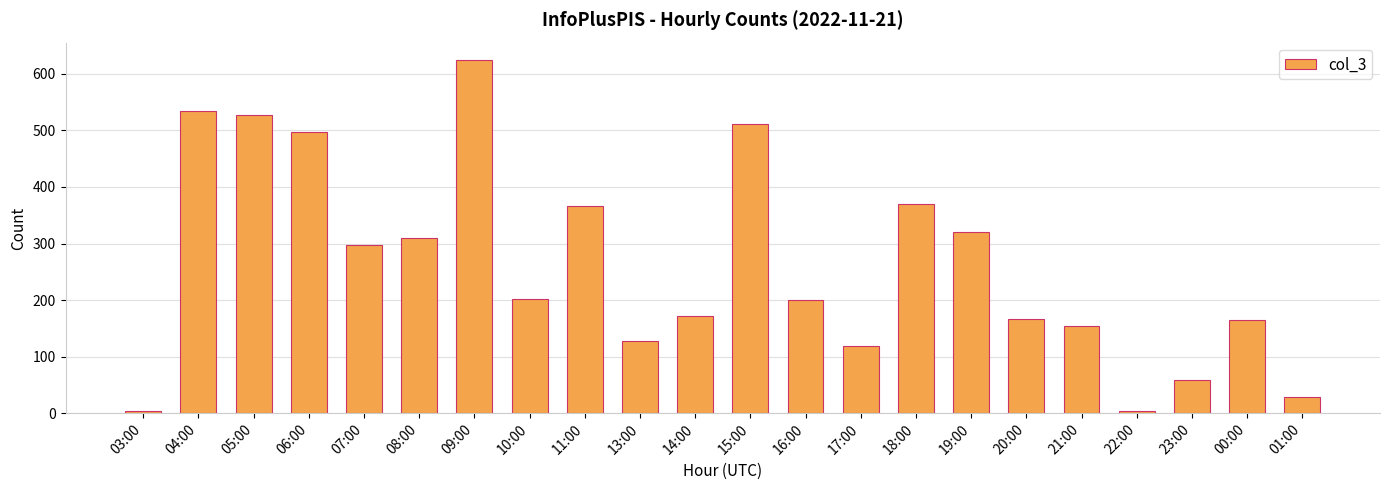

What is the smallest value displayed?

3